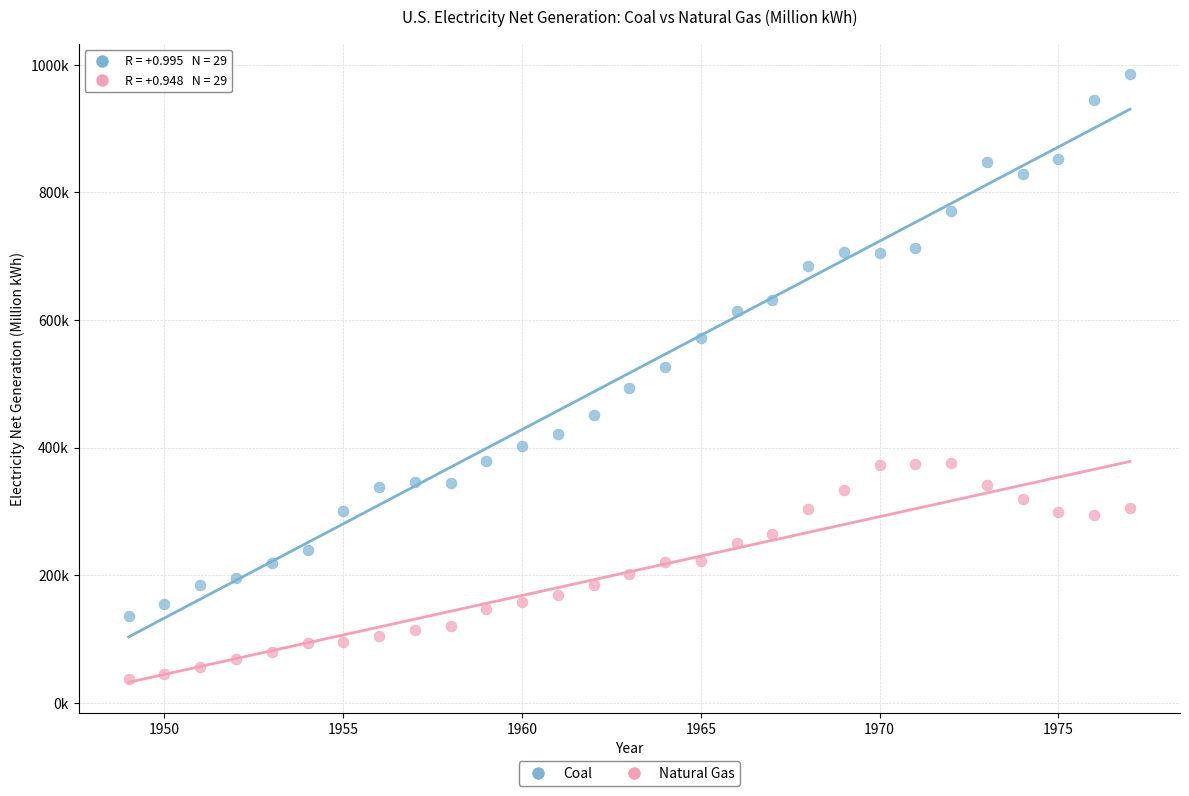

Which series has the largest Y range (max minus min)?

Coal